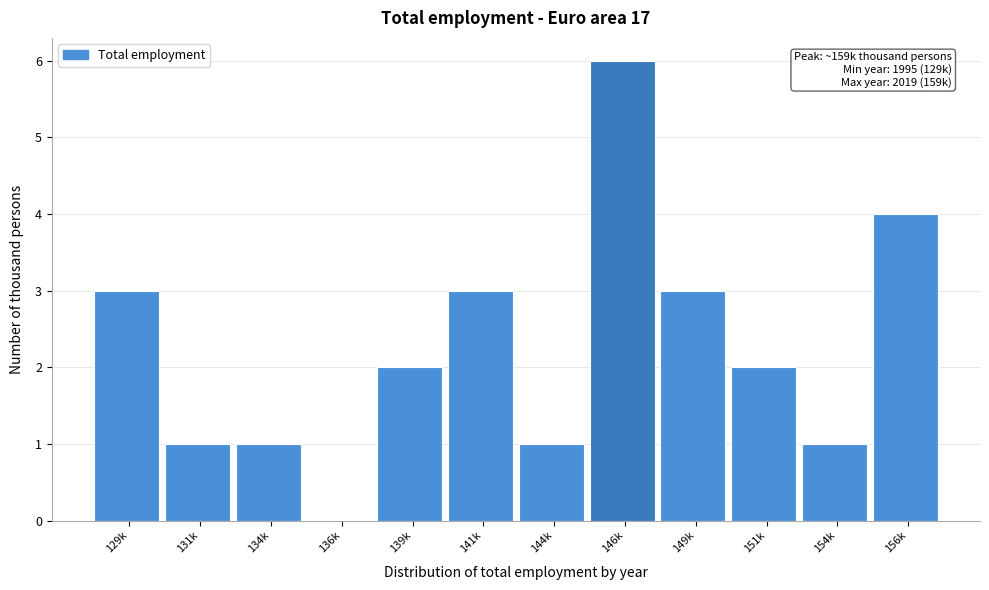

Reading right to left, list all the values displayed in this chart.

156k=4	154k=1	151k=2	149k=3	146k=6	144k=1	141k=3	139k=2	136k=0	134k=1	131k=1	129k=3